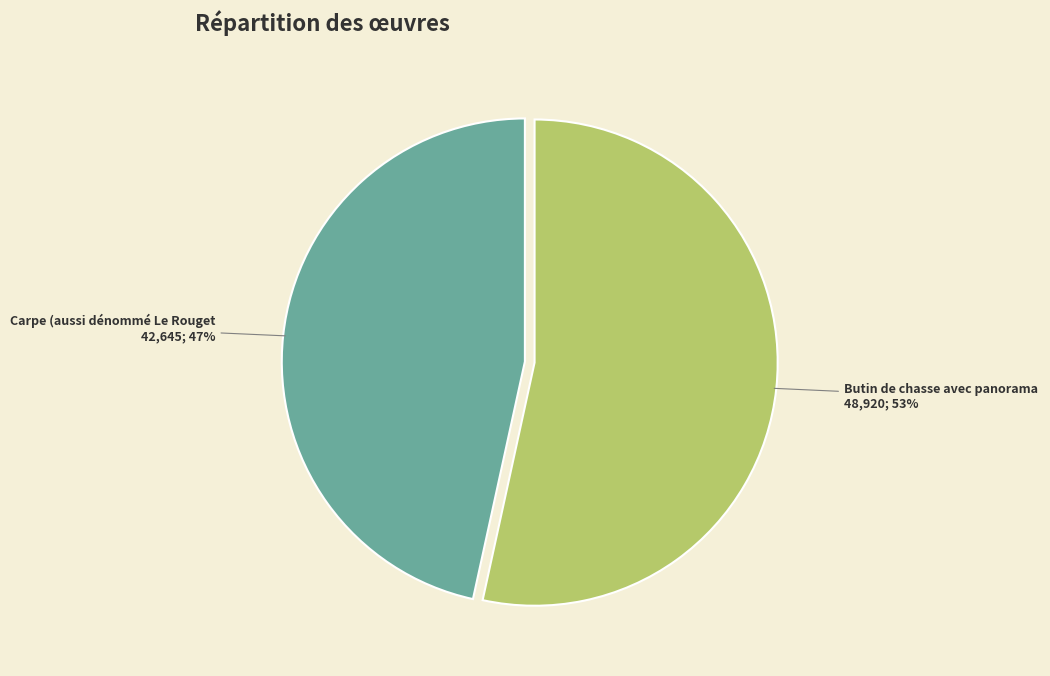

To the nearest percent, what is the average slice percentage?

50%